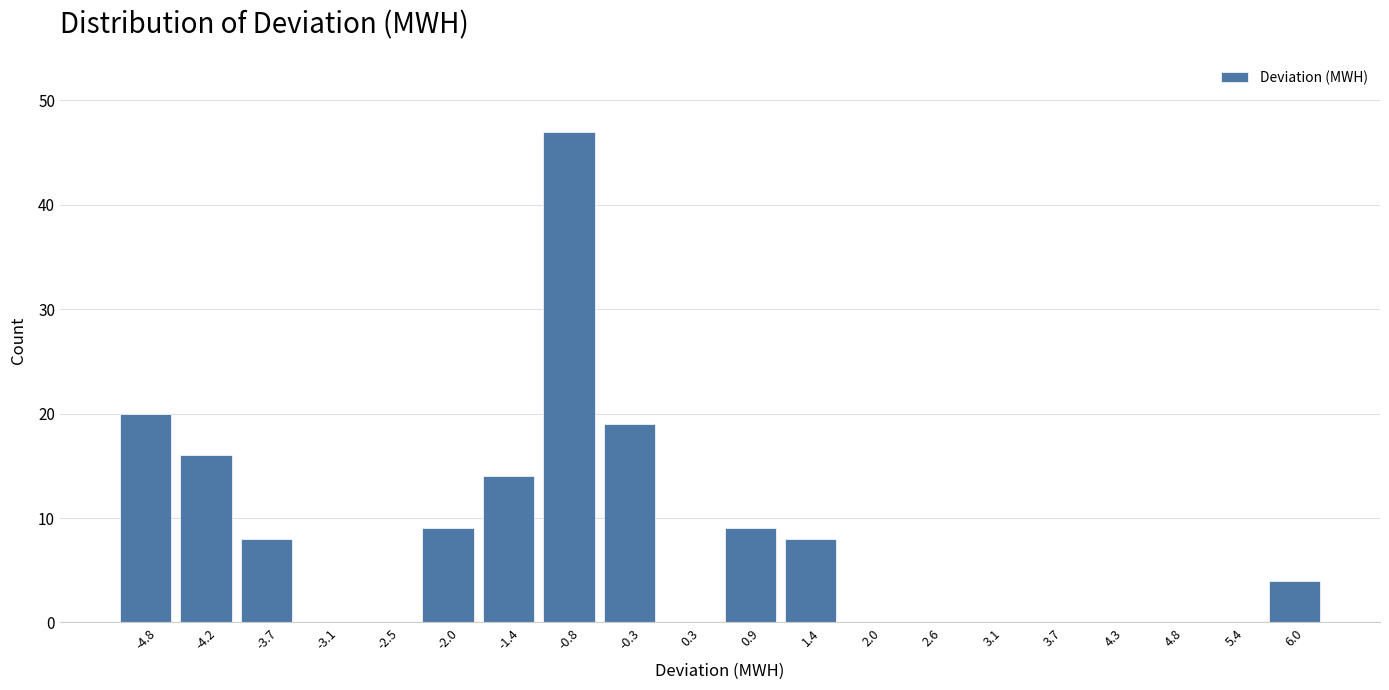

Reading left to right, transcribe this chart: for each bar, give the range it covers on the x-axis and its height. Neither the bar edges nor the heights are printed on the chart, so give them approximately, as read against the axes.

-5.1 to -4.5: 20
-4.5 to -4.0: 16
-4.0 to -3.4: 8
-3.4 to -2.8: 0
-2.8 to -2.3: 0
-2.3 to -1.7: 9
-1.7 to -1.1: 14
-1.1 to -0.6: 47
-0.6 to 0.0: 19
0.0 to 0.6: 0
0.6 to 1.1: 9
1.1 to 1.7: 8
1.7 to 2.3: 0
2.3 to 2.8: 0
2.8 to 3.4: 0
3.4 to 4.0: 0
4.0 to 4.5: 0
4.5 to 5.1: 0
5.1 to 5.7: 0
5.7 to 6.2: 4